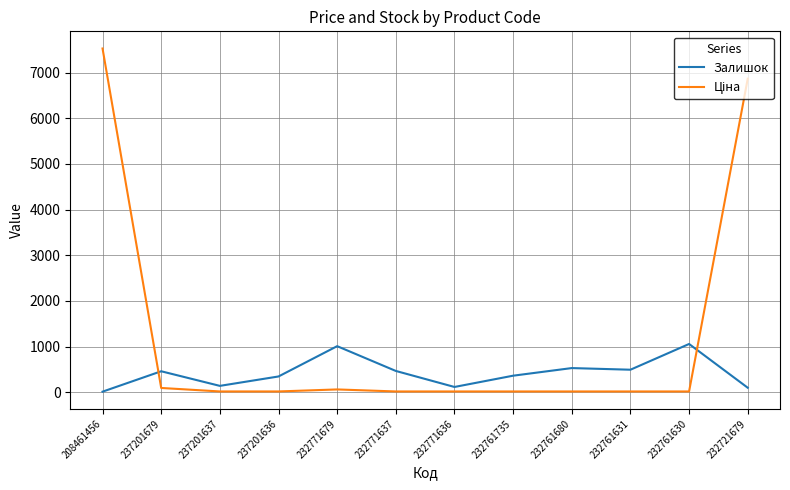

Is it true that Залишок equals 242.1 at 232761631?

False